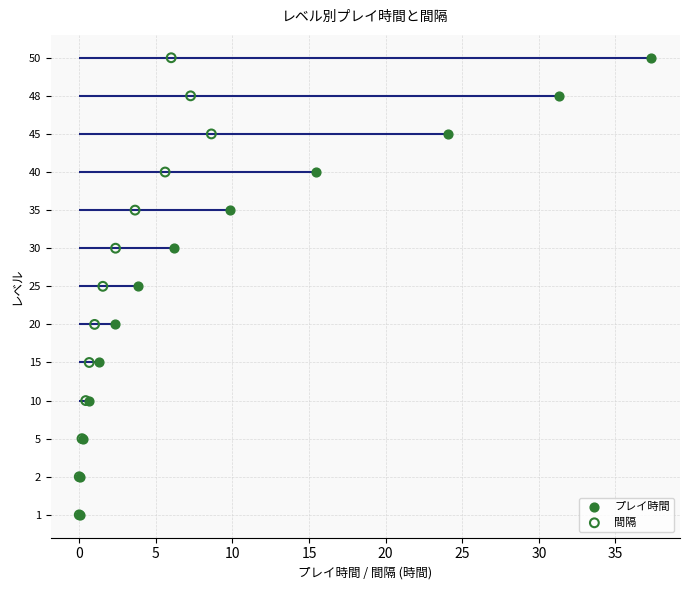

Which series has the largest Y range (max minus min)?

プレイ時間